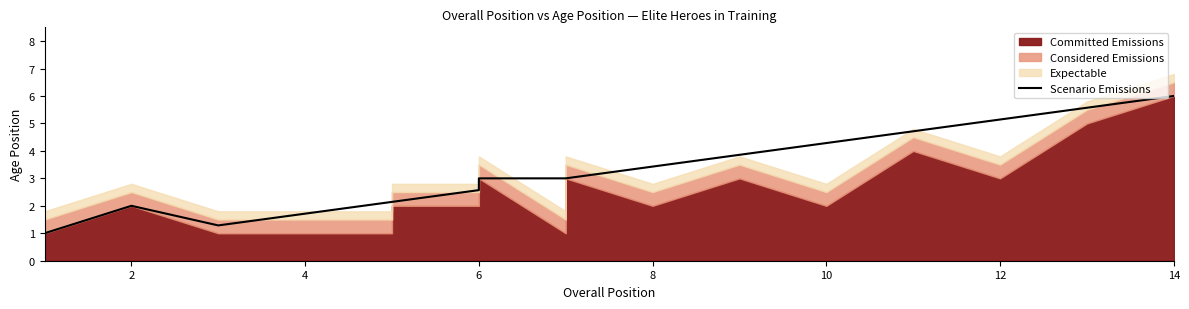

What is the approximate value at 12?

3.0